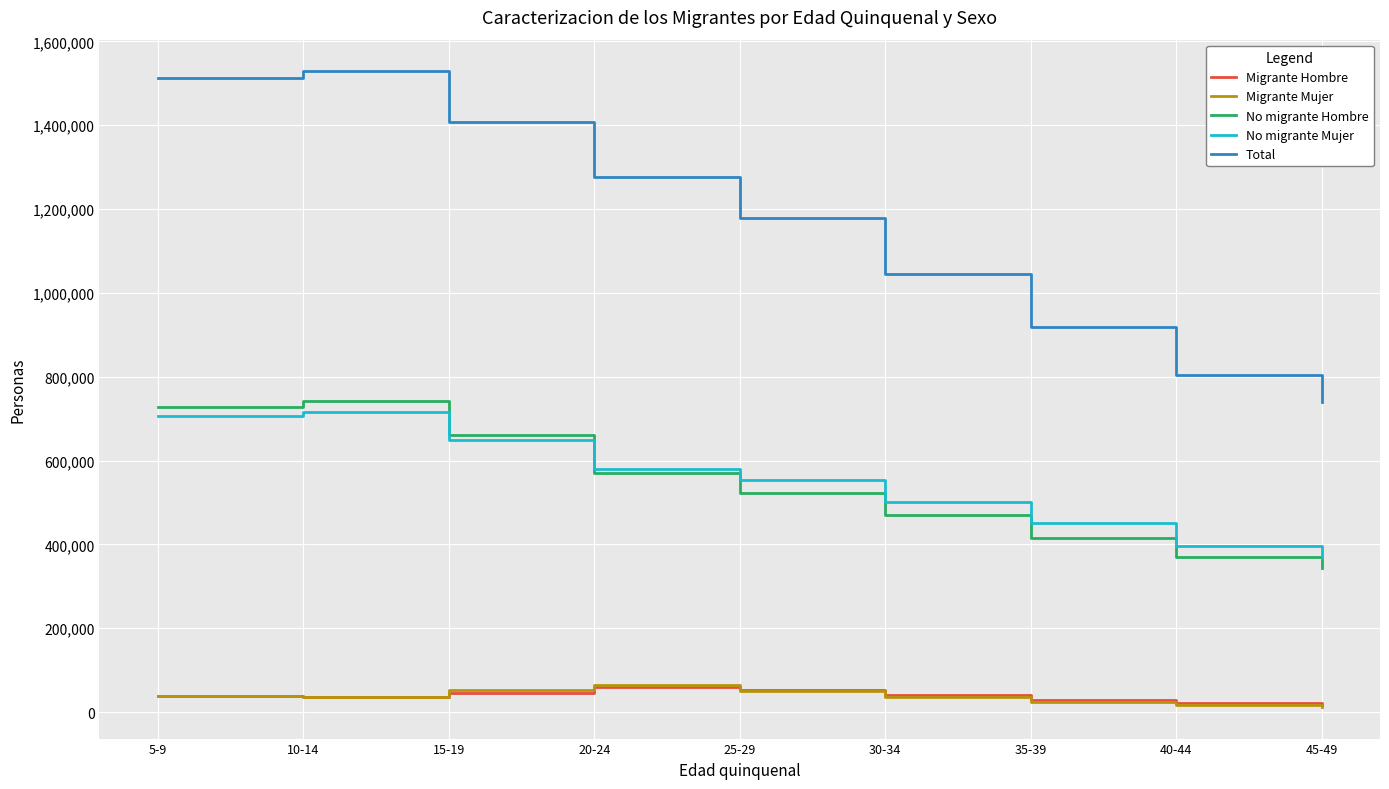

What is the sum of all Total values?

10410225